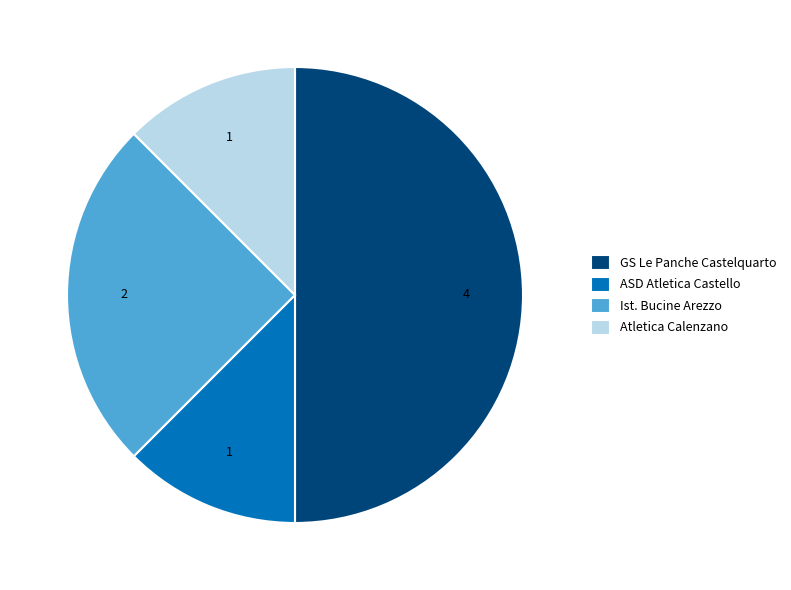

Combined, do Ist. Bucine Arezzo and ASD Atletica Castello account for over 50%?

No